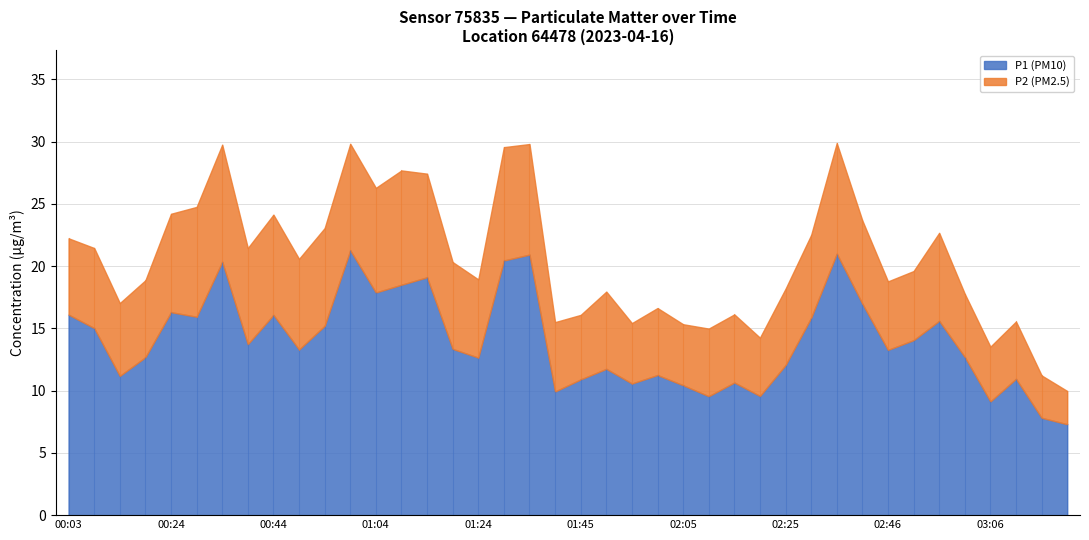

Does the chart have visible grid lines?

Yes